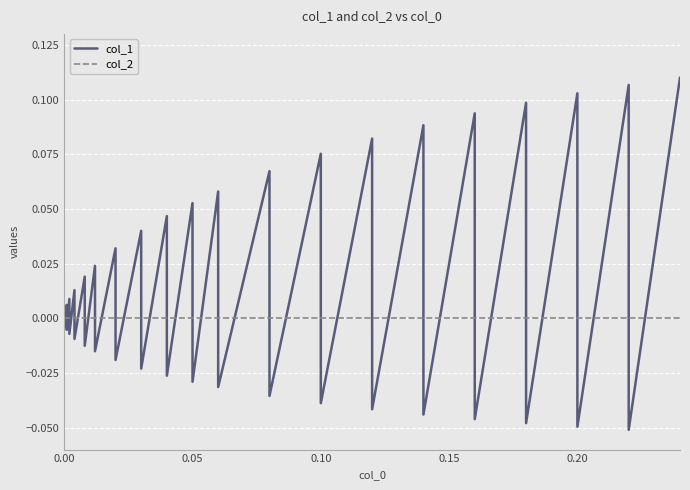

Rank the series by their average value, from lowest to highest.

col_2, col_1